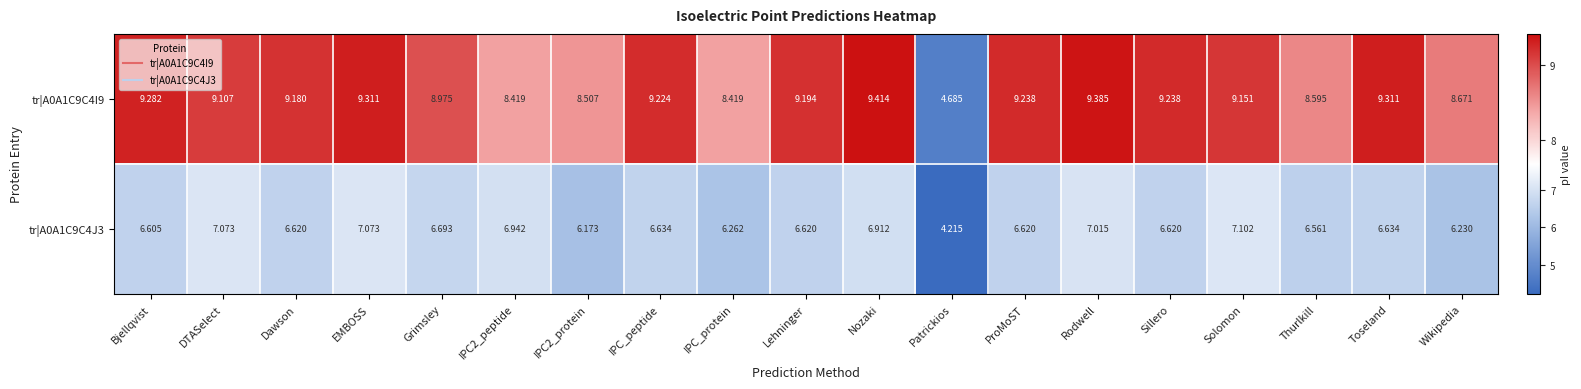

Which series has the widest spread of values?

tr|A0A1C9C4I9